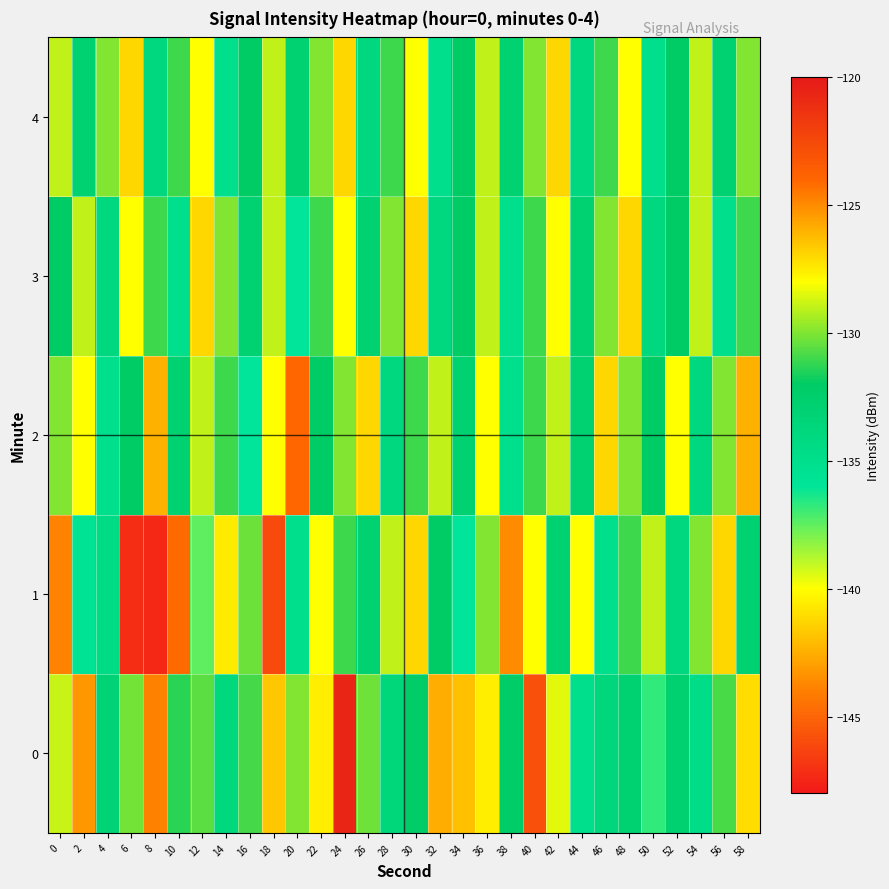

Between 6 and 50, which series saw the biggest shift?

1